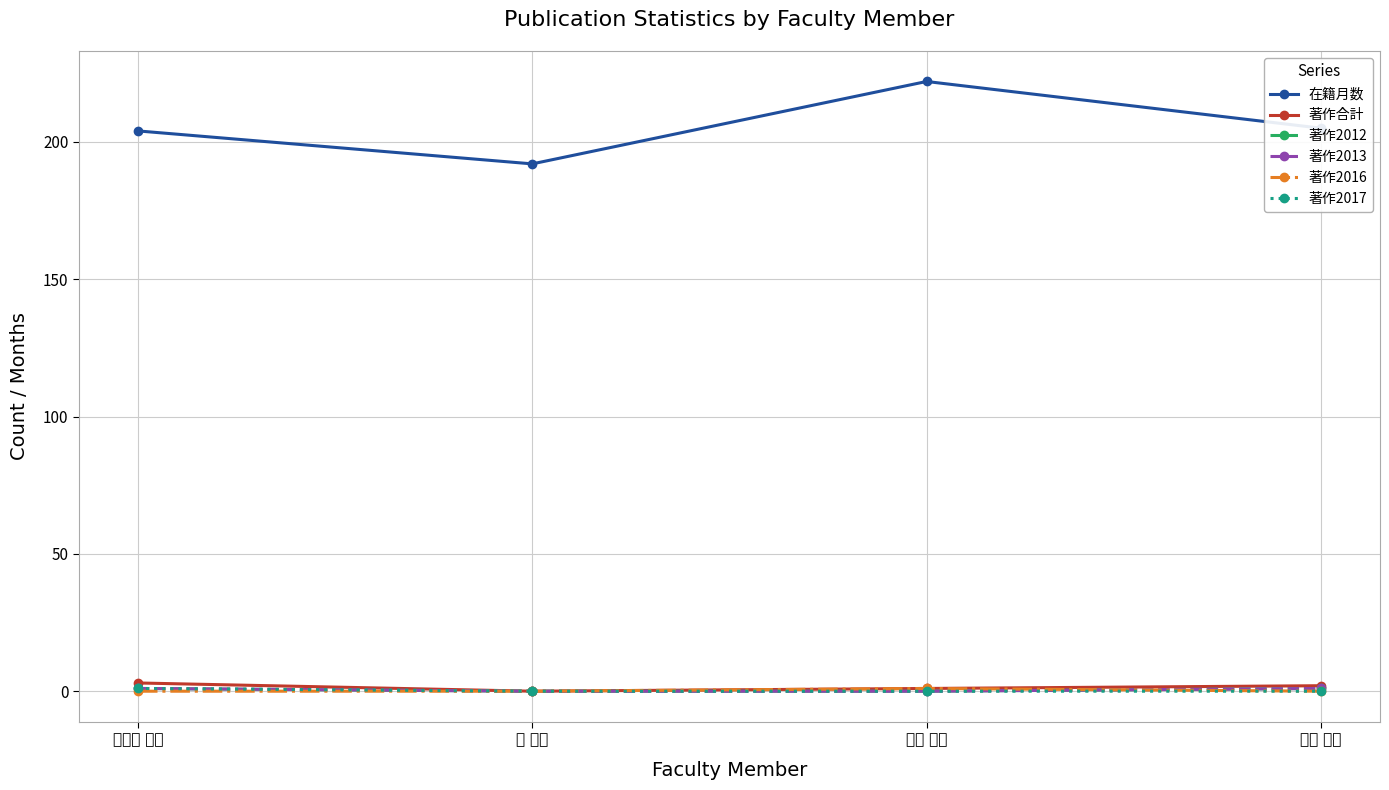

Does the chart have visible grid lines?

Yes